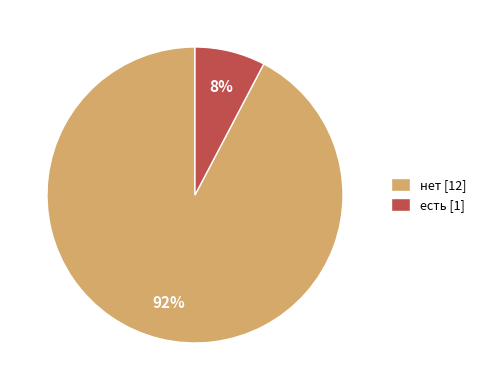

Rank the categories by value from highest to lowest.

нет, есть